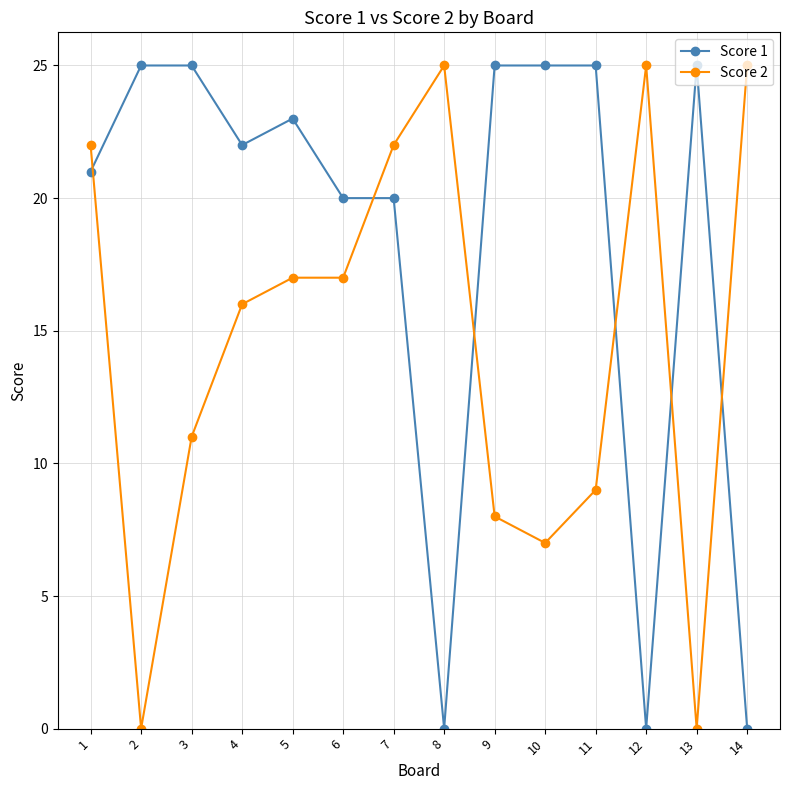

Does the chart have visible grid lines?

Yes